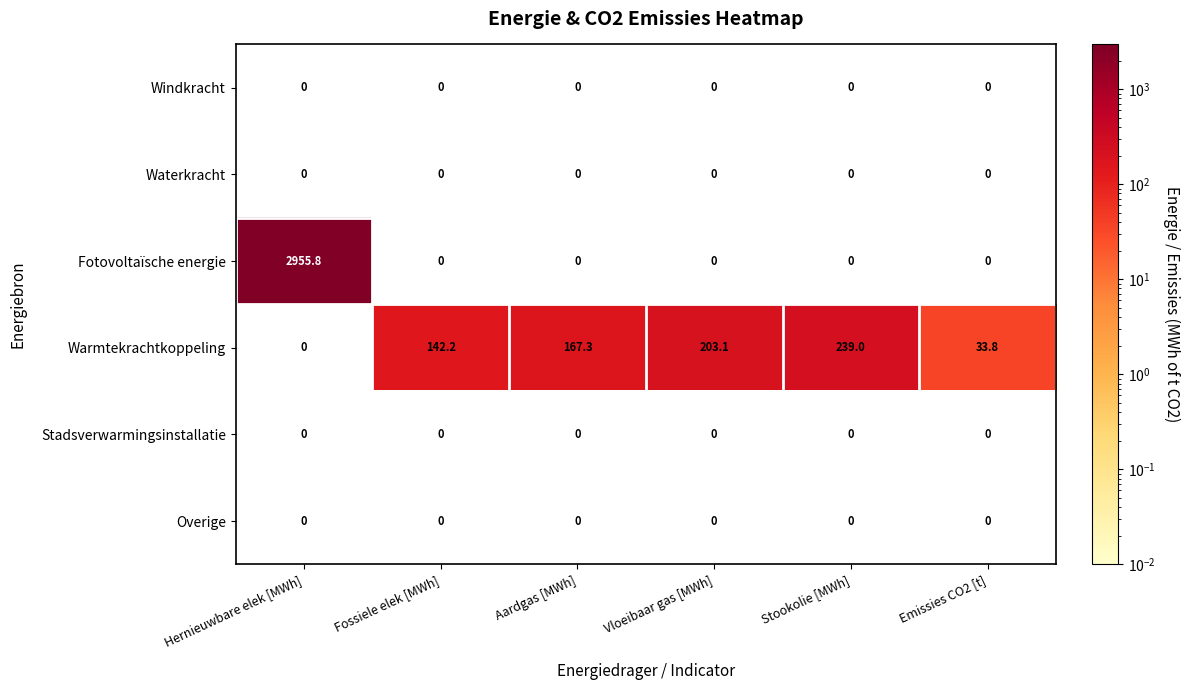

What is the sum of the Warmtekrachtkoppeling values at Emissies CO2 [t] and Stookolie [MWh]?

272.8